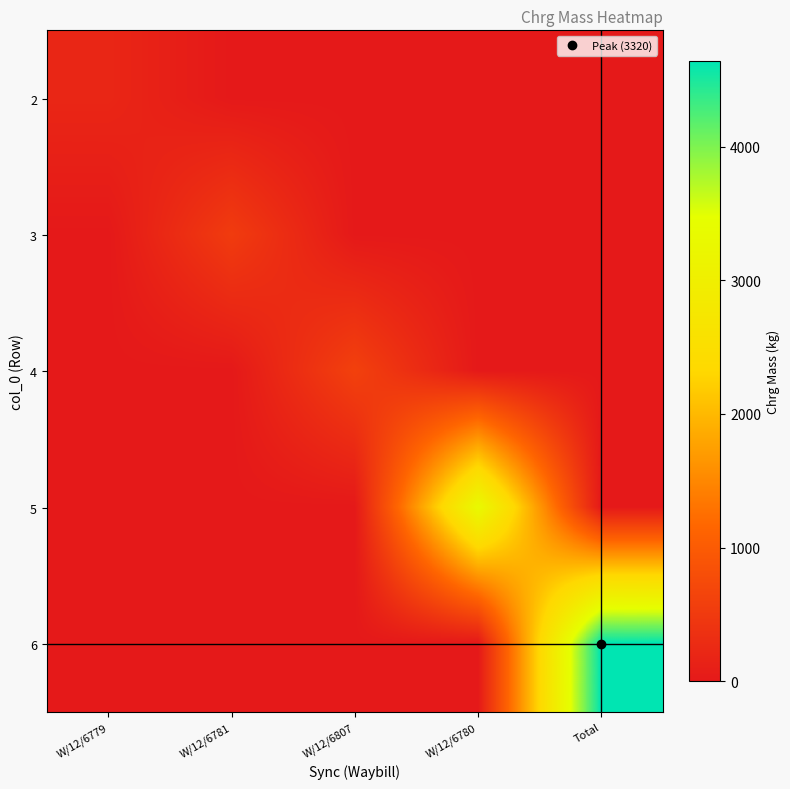

Which series has the largest total across all categories?

6